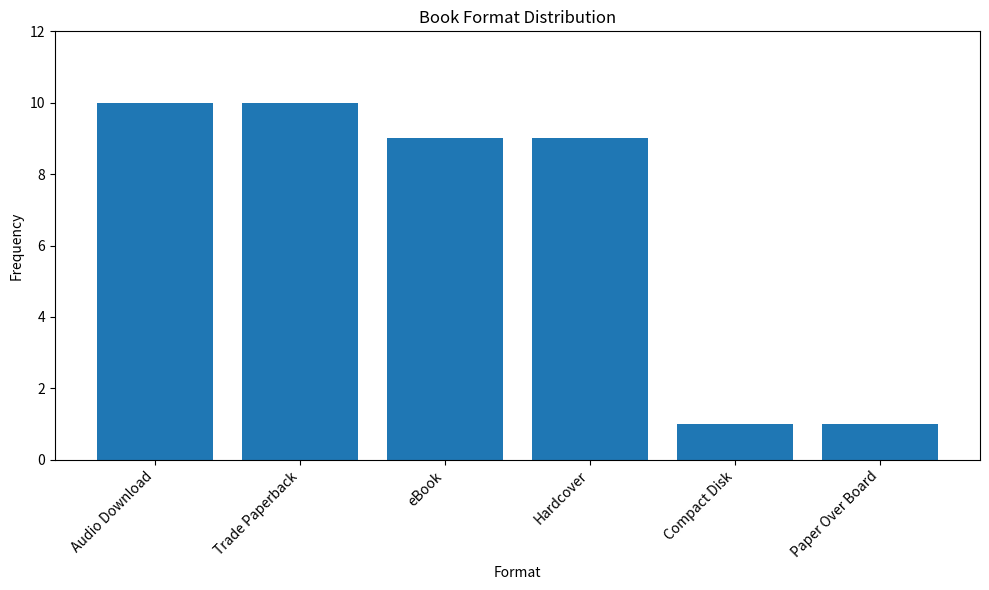

How many data points does each series have?

6